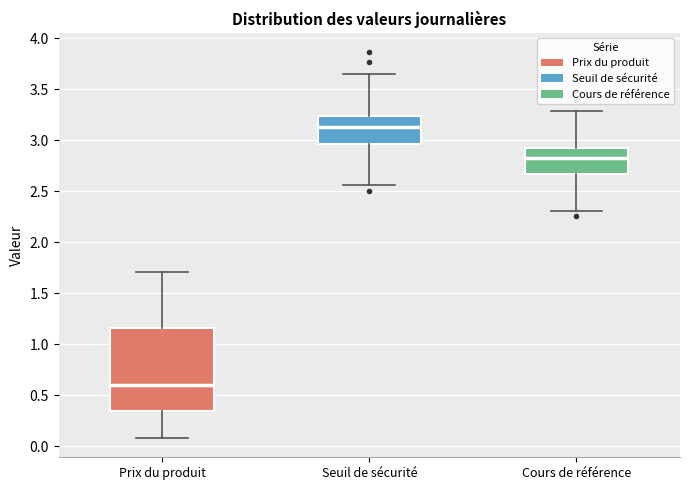

Which box is the tallest, from its lower edge to its upper edge?

Prix du produit